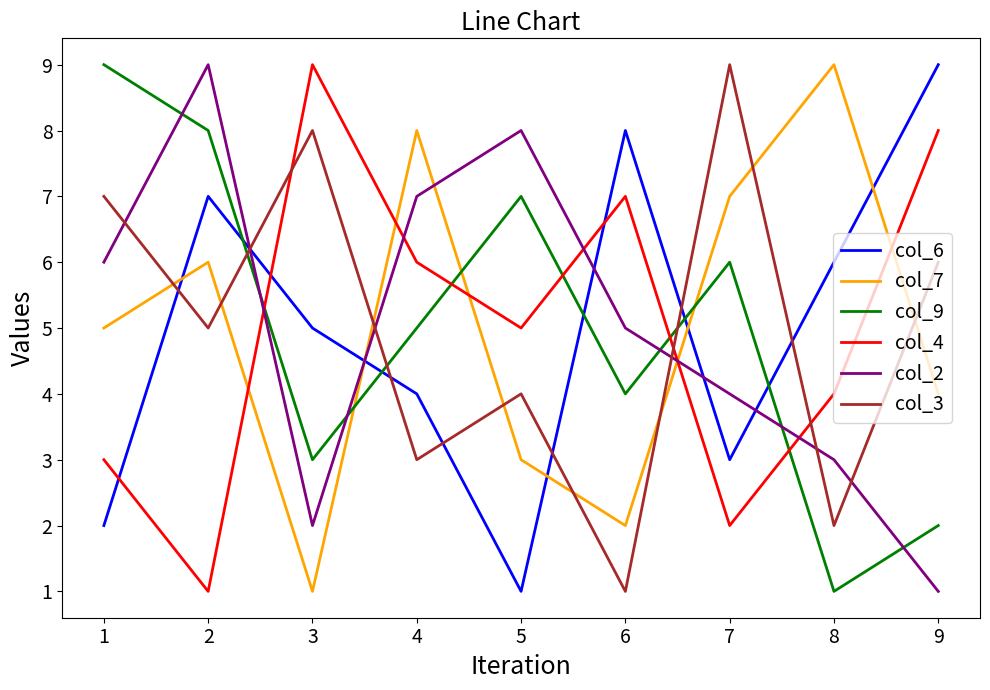

Does the chart have visible grid lines?

No